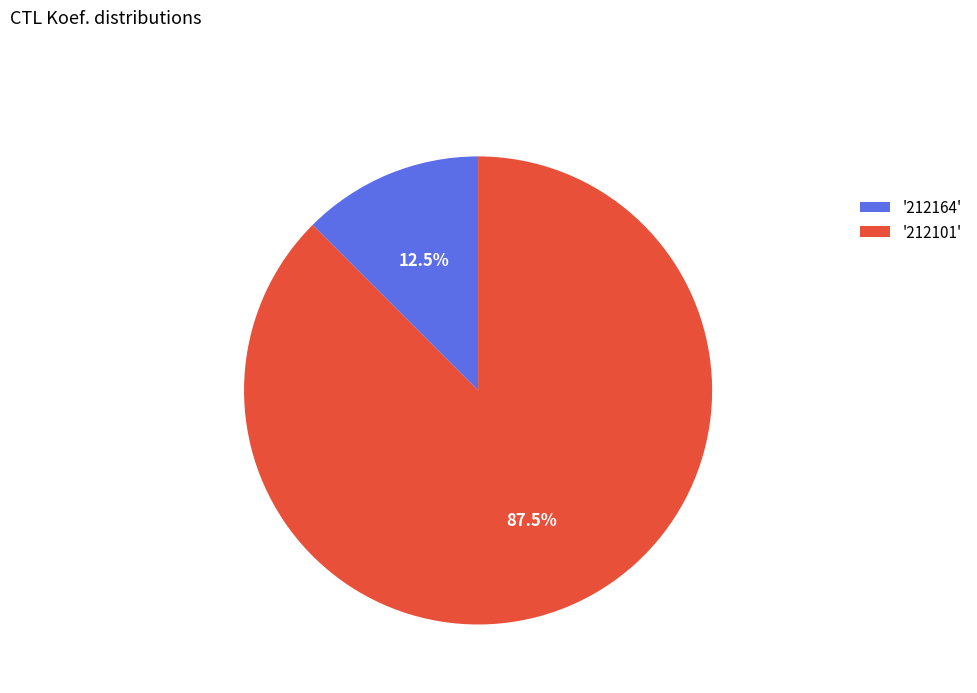

Which has a higher value, '212101' or '212164'?

'212101'